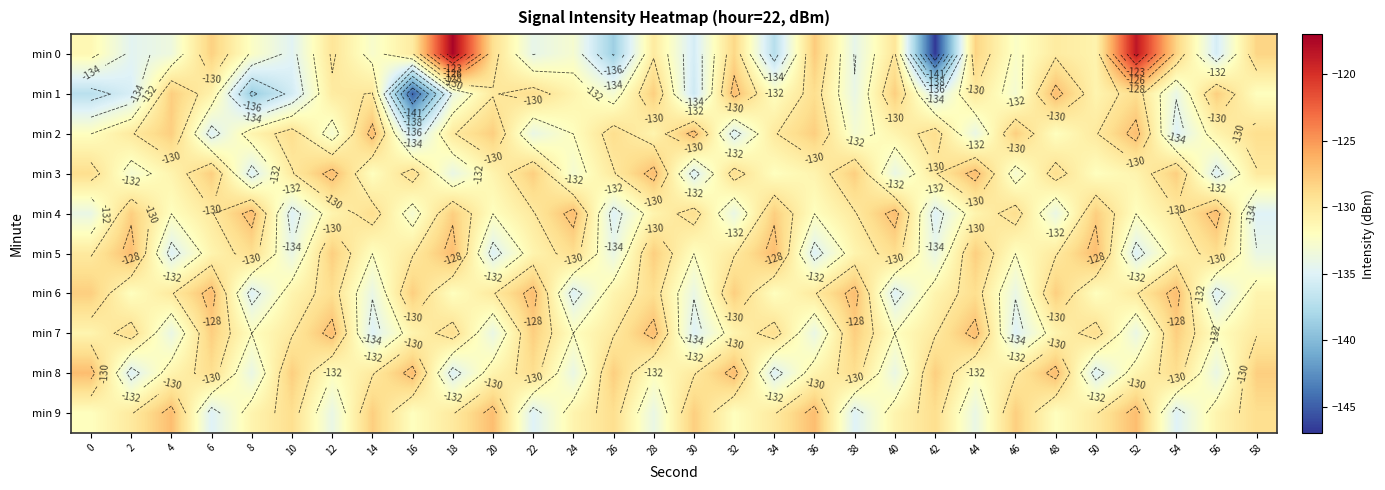

At which label is min 5 closest to -131?

6